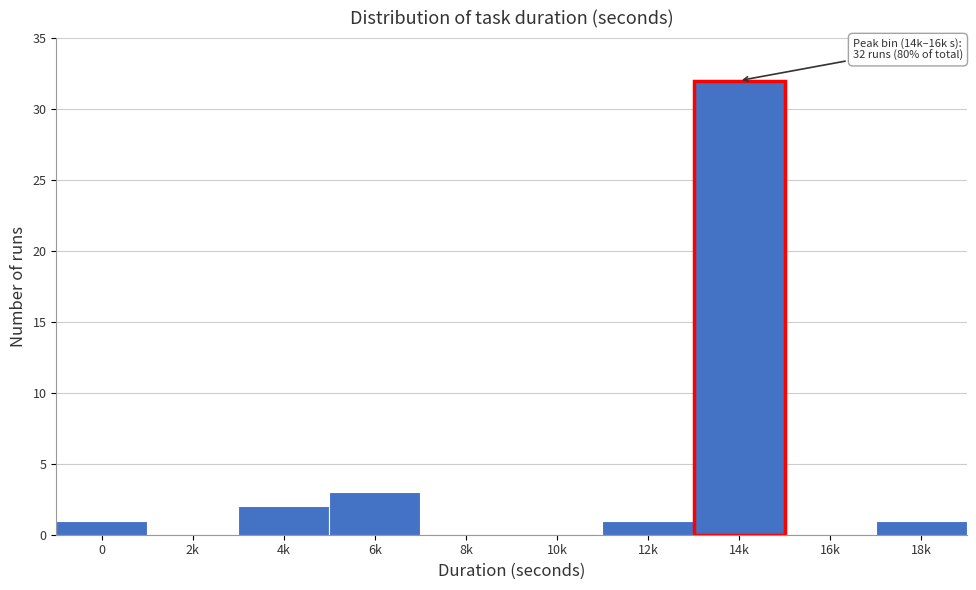

Reading right to left, list all the values displayed in this chart.

18k=1	16k=0	14k=32	12k=1	10k=0	8k=0	6k=3	4k=2	2k=0	0=1